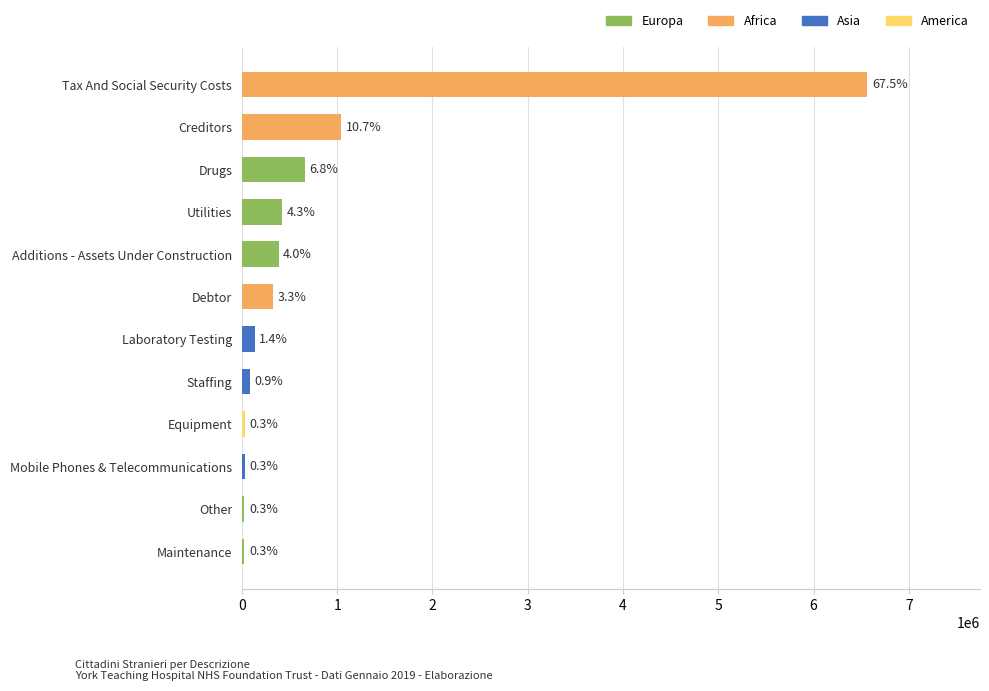

How many bars are there in total?

12